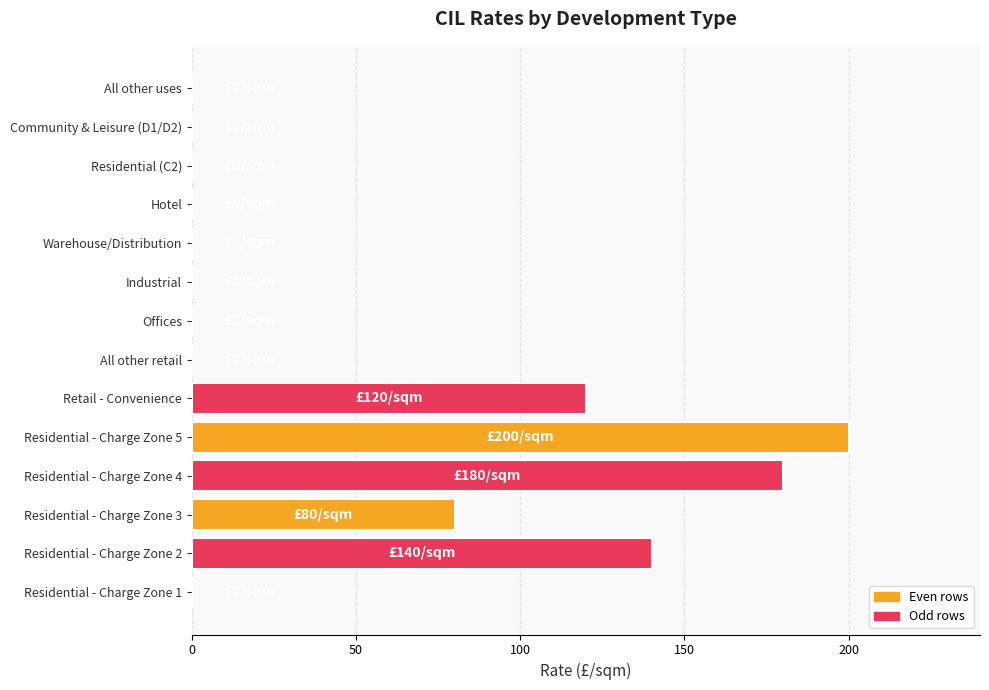

How many series are shown in this chart?

1